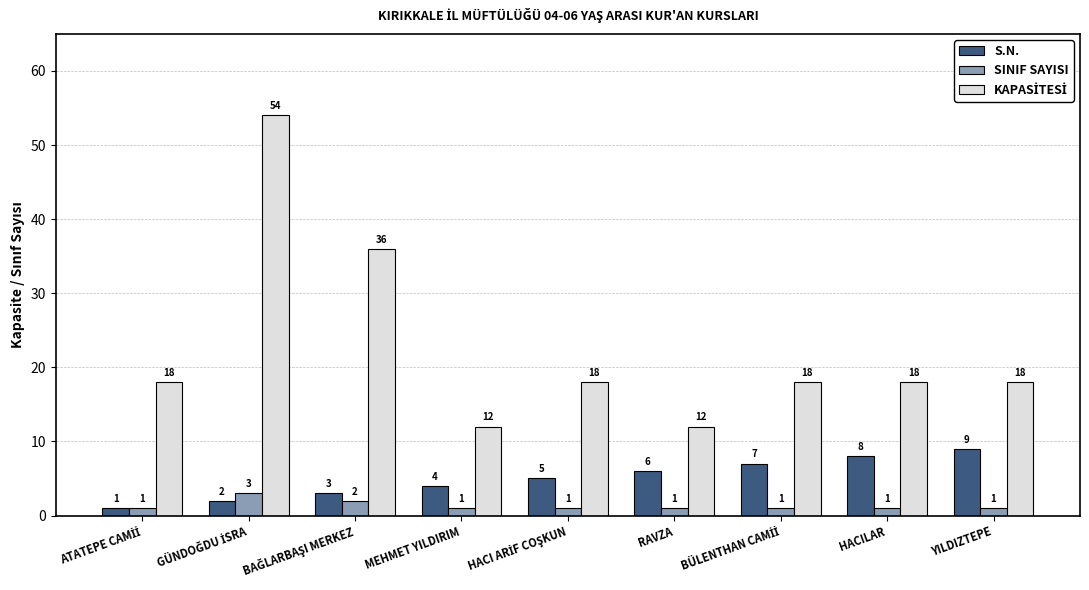

What is the spread (max minus min) of values at YILDIZTEPE?

17